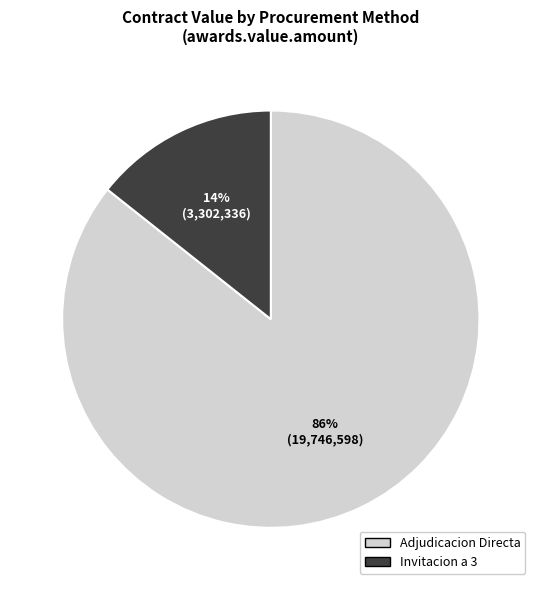

Between Adjudicacion Directa and Invitacion a 3, which is larger?

Adjudicacion Directa